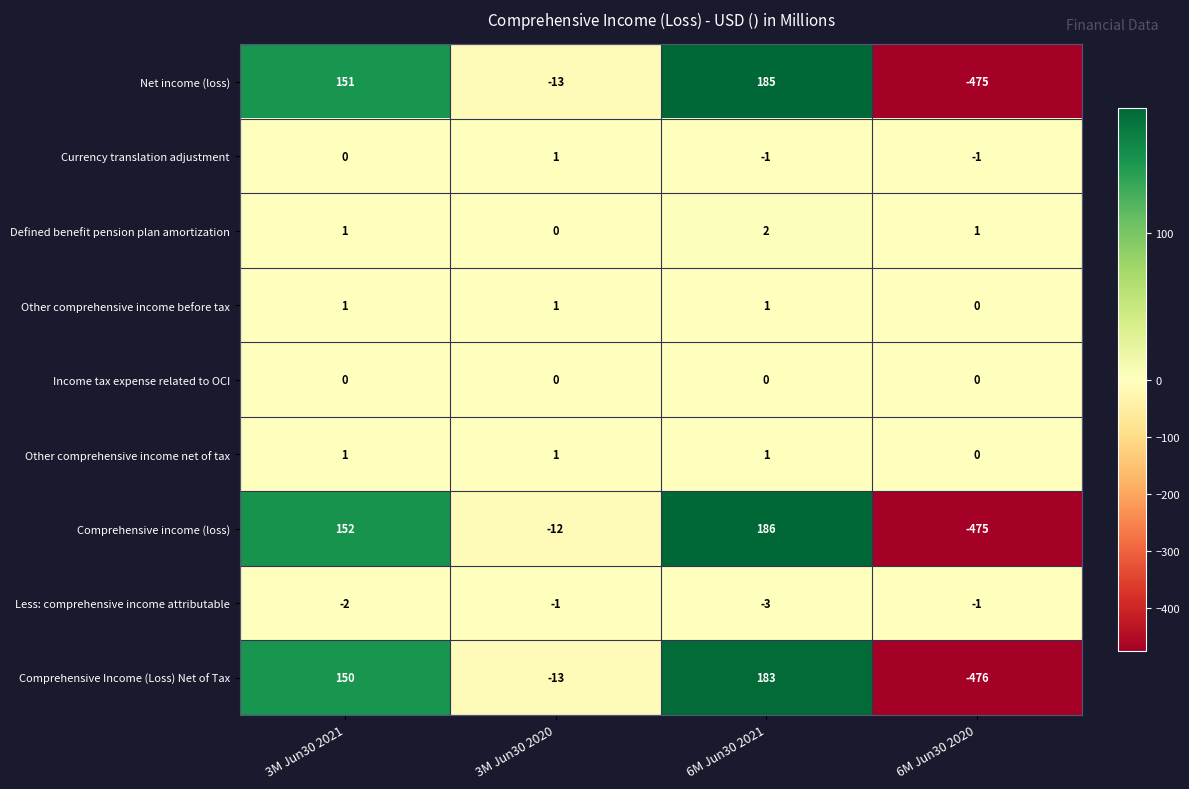

True or false: Defined benefit pension plan amortization has a value of 1 at 3M Jun30 2021.

True